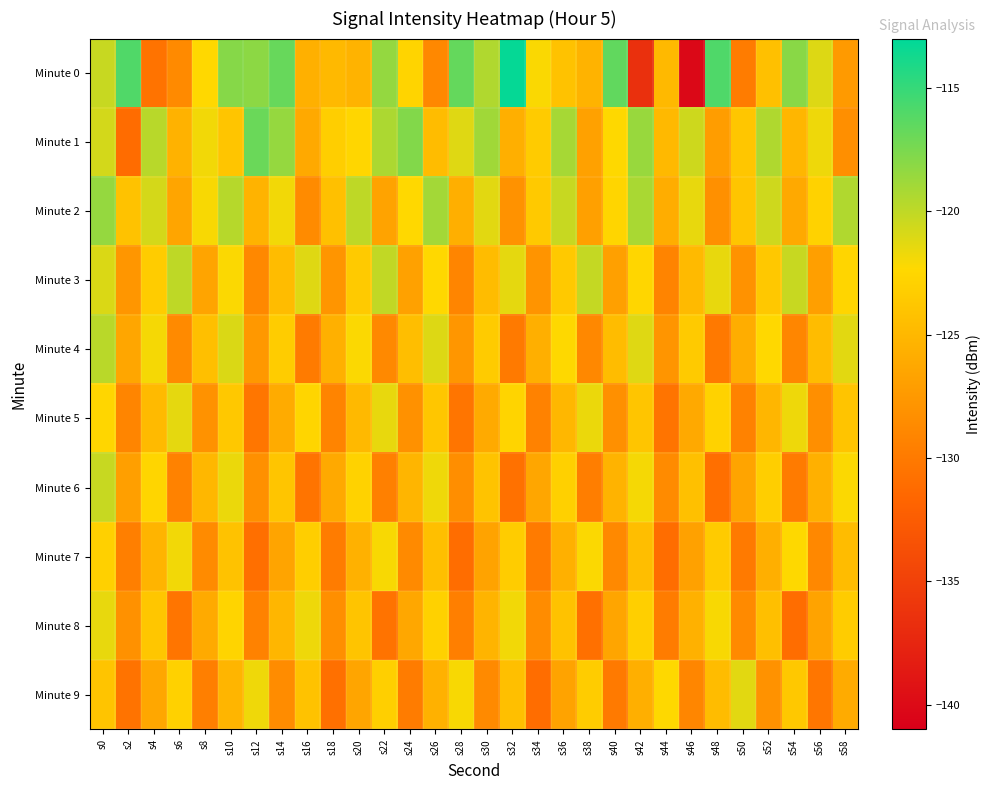

Which has a higher value, s38 or s10?

s10